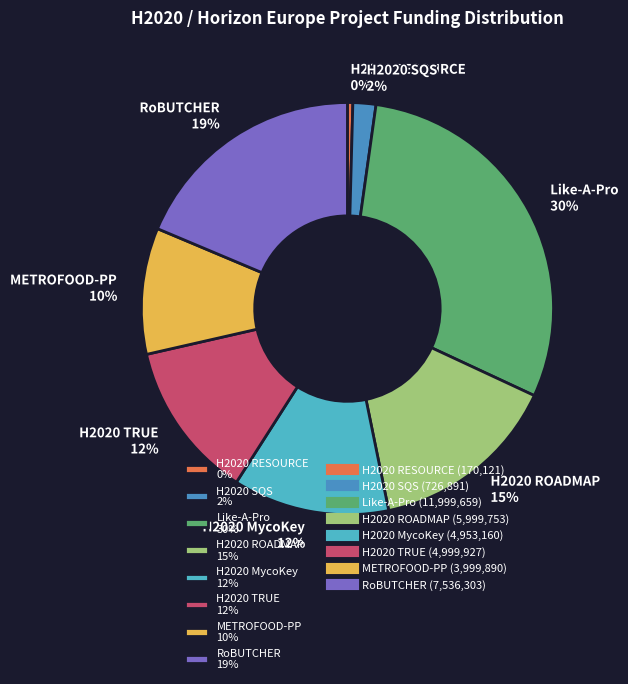

Do H2020 RESOURCE 0% and Like-A-Pro 30% together represent more than half of the pie?

No